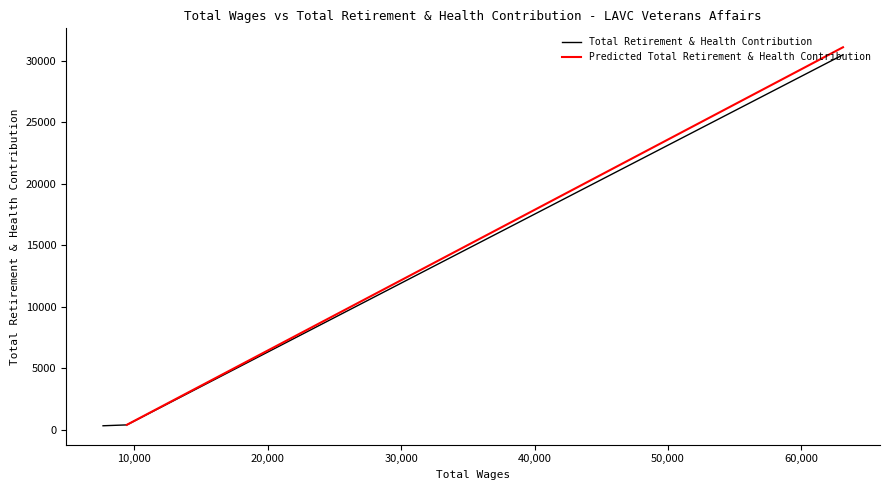

What is the difference between the values at 7648.0 and 63130.0?

30186